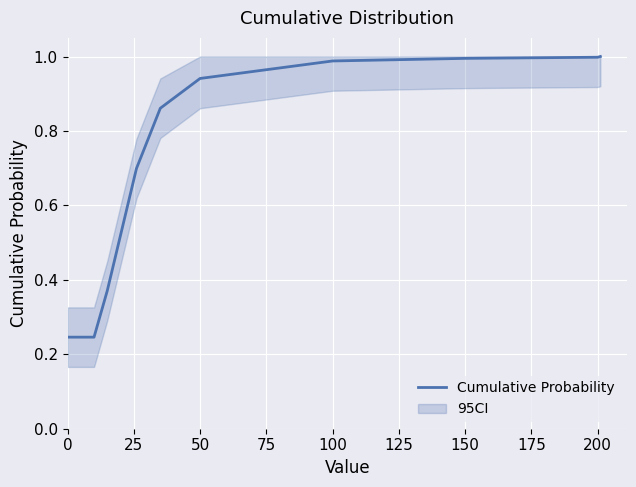

True or false: Cumulative Probability has a value of 0.5 at 200.

False